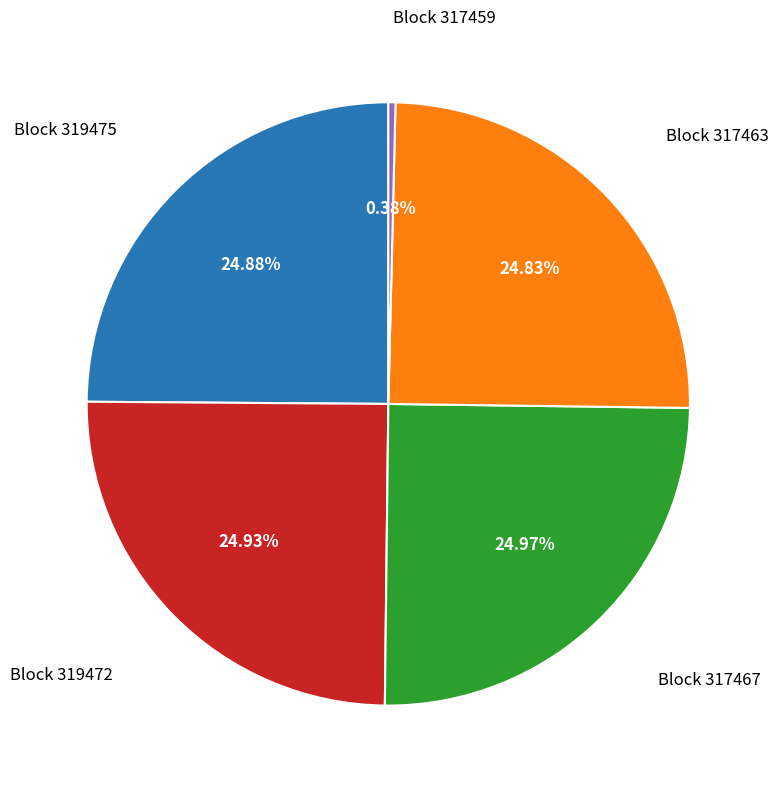

Which slice is the smallest?

Block 317459